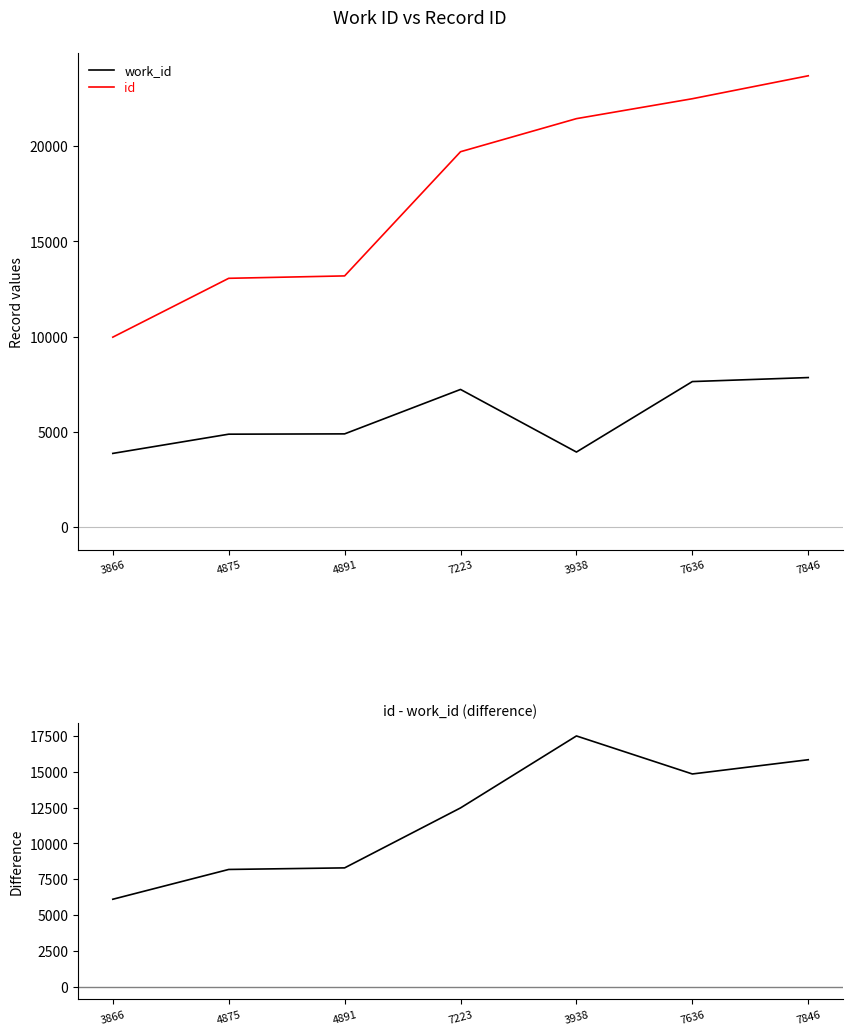

Is this an area chart (filled region under the line)?

No